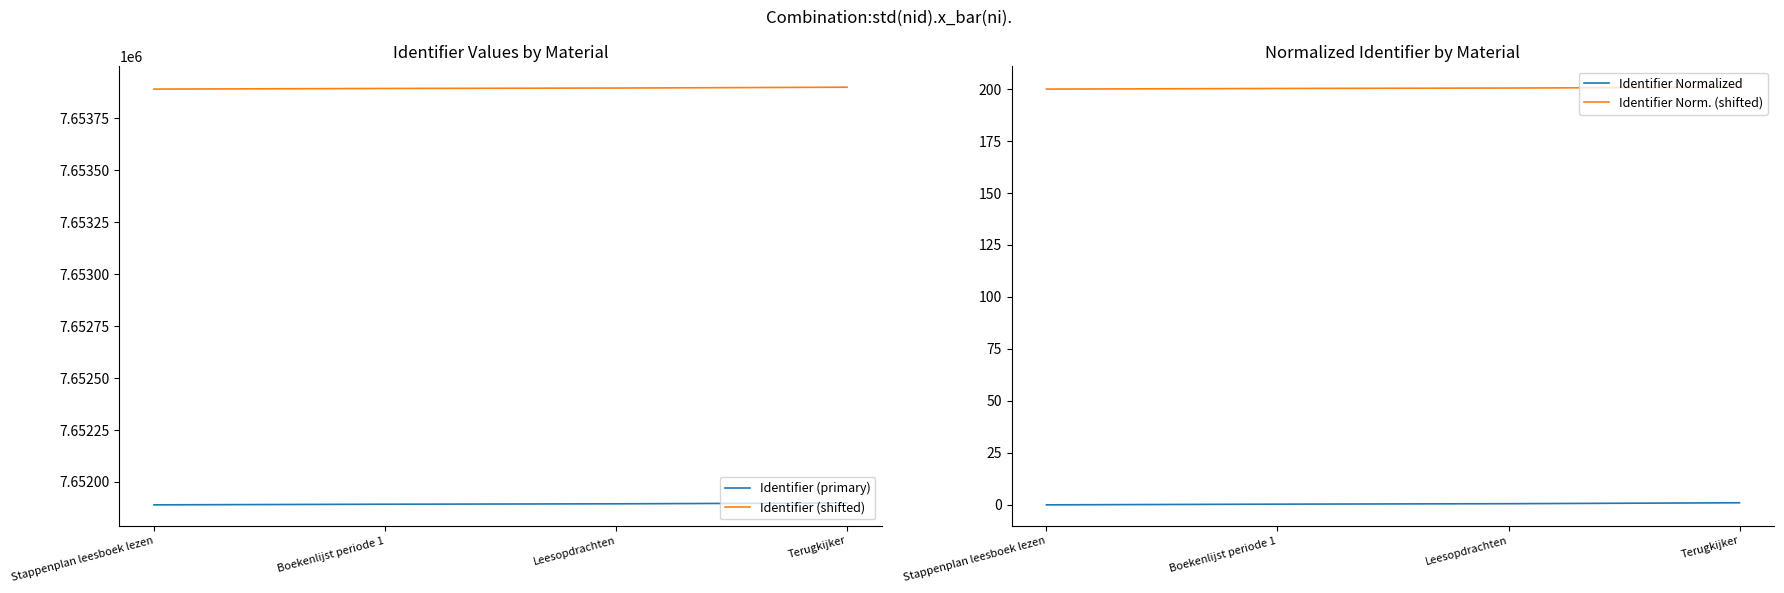

True or false: Identifier (shifted) has a value of 7653899.0 at Terugkijker.

True